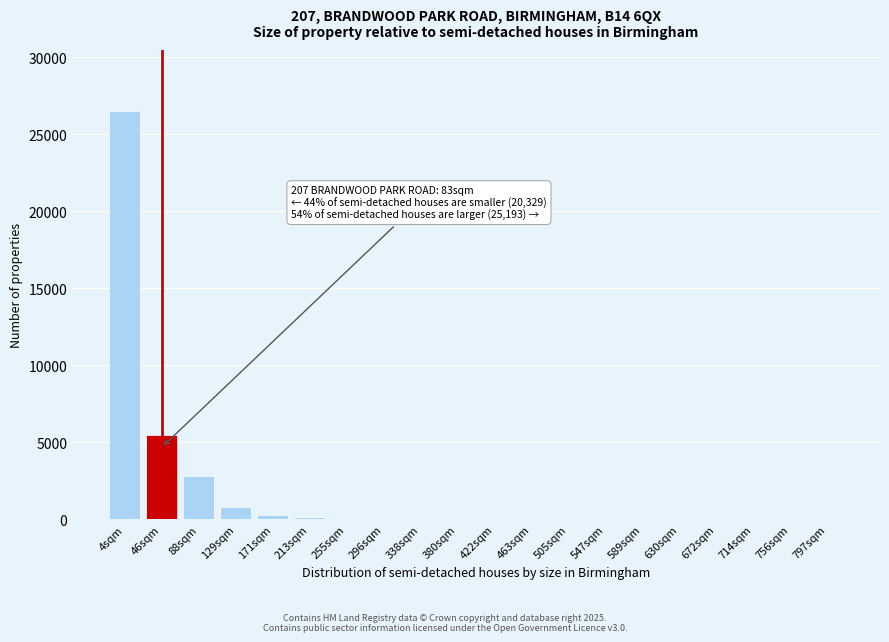

Which label corresponds to the largest value in the chart?

4sqm